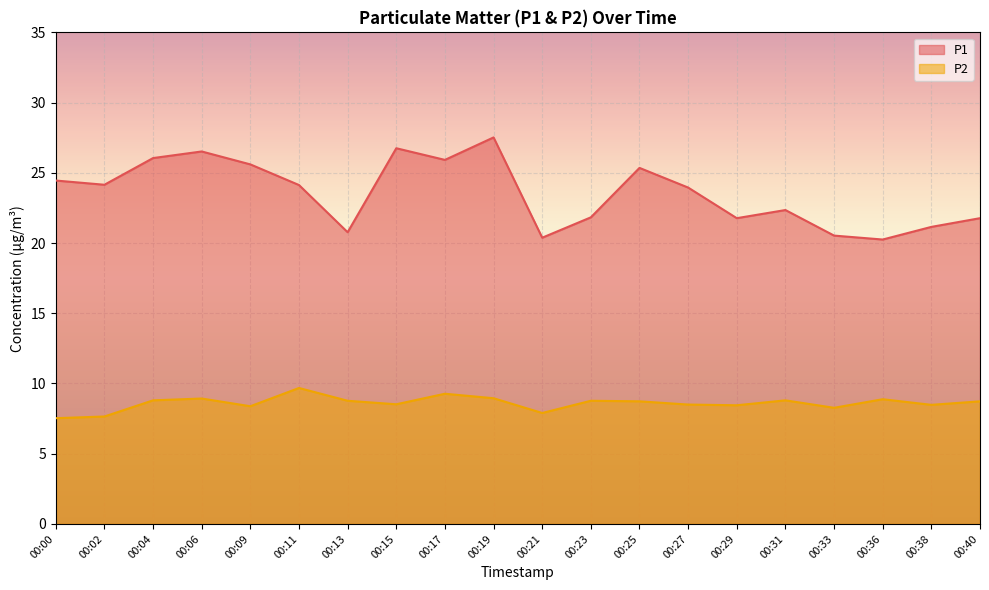

True or false: P2 and P1 intersect in this chart.

False